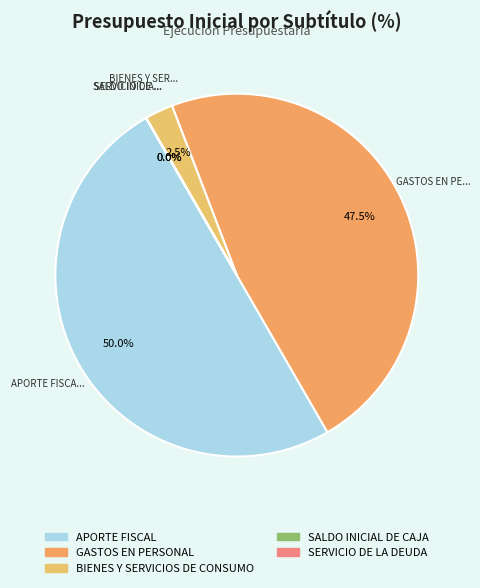

Is it true that BIENES Y SERVICIOS DE CONSUMO is 3% of the pie?

True